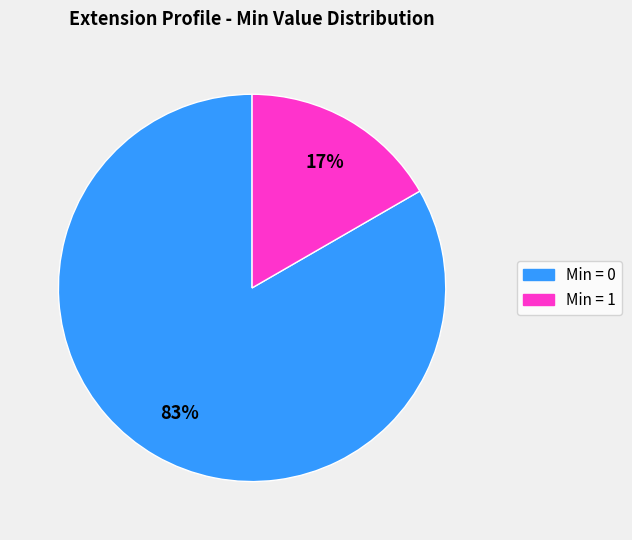

Is there any slice that represents more than half of the pie?

Yes